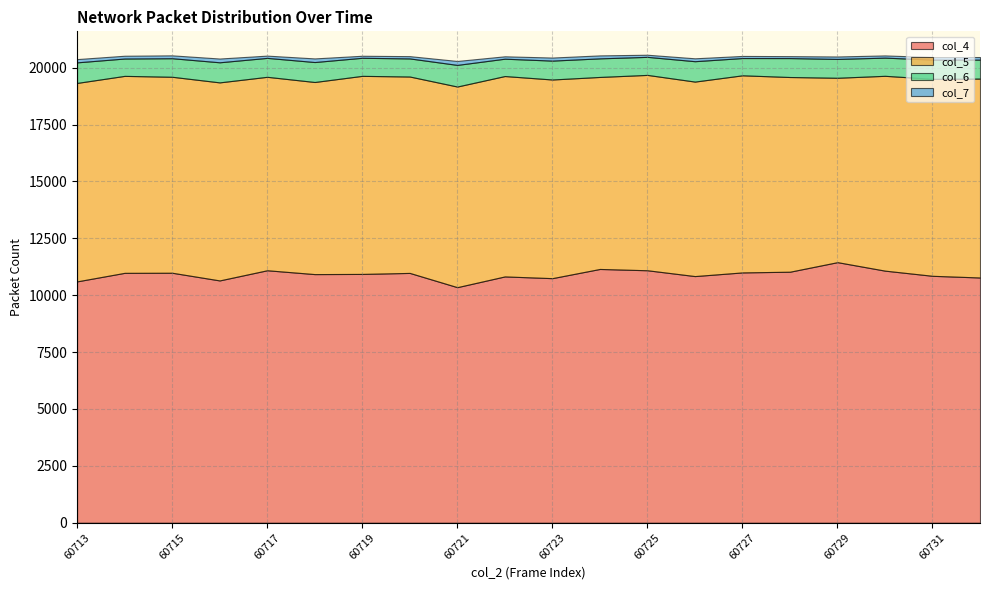

Reading left to right, what are all the values shown in this chart?

col_4: 60713=10606	60714=10981	60715=10986	60716=10648	60717=11095	60718=10926	60719=10934	60720=10978	60721=10352	60722=10824	60723=10748	60724=11152	60725=11095	60726=10839	60727=11000	60728=11031	60729=11451	60730=11078	60731=10851	60732=10777
col_5: 60713=8721	60714=8656	60715=8612	60716=8703	60717=8501	60718=8442	60719=8704	60720=8631	60721=8817	60722=8806	60723=8730	60724=8438	60725=8585	60726=8547	60727=8662	60728=8556	60729=8103	60730=8562	60731=8656	60732=8741
col_6: 60713=904	60714=763	60715=815	60716=883	60717=832	60718=877	60719=794	60720=795	60721=950	60722=762	60723=830	60724=817	60725=793	60726=896	60727=759	60728=832	60729=828	60730=799	60731=845	60732=833
col_7: 60713=143	60714=122	60715=126	60716=165	60717=99	60718=159	60719=89	60720=100	60721=173	60722=105	60723=134	60724=130	60725=93	60726=127	60727=92	60728=85	60729=107	60730=97	60731=111	60732=114